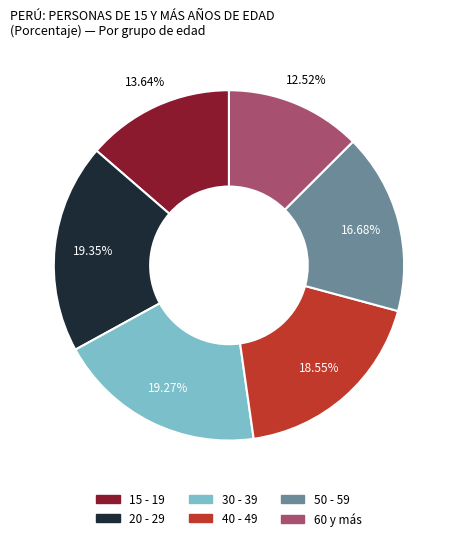

Does any single category account for the majority?

No